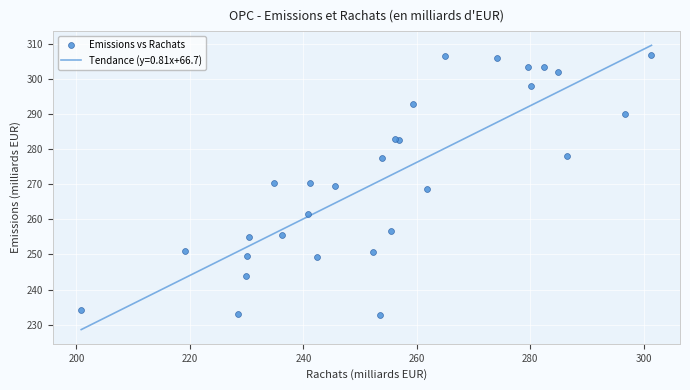

What is the lowest value of the Tendance (y=0.81x+66.7) series?

228.6